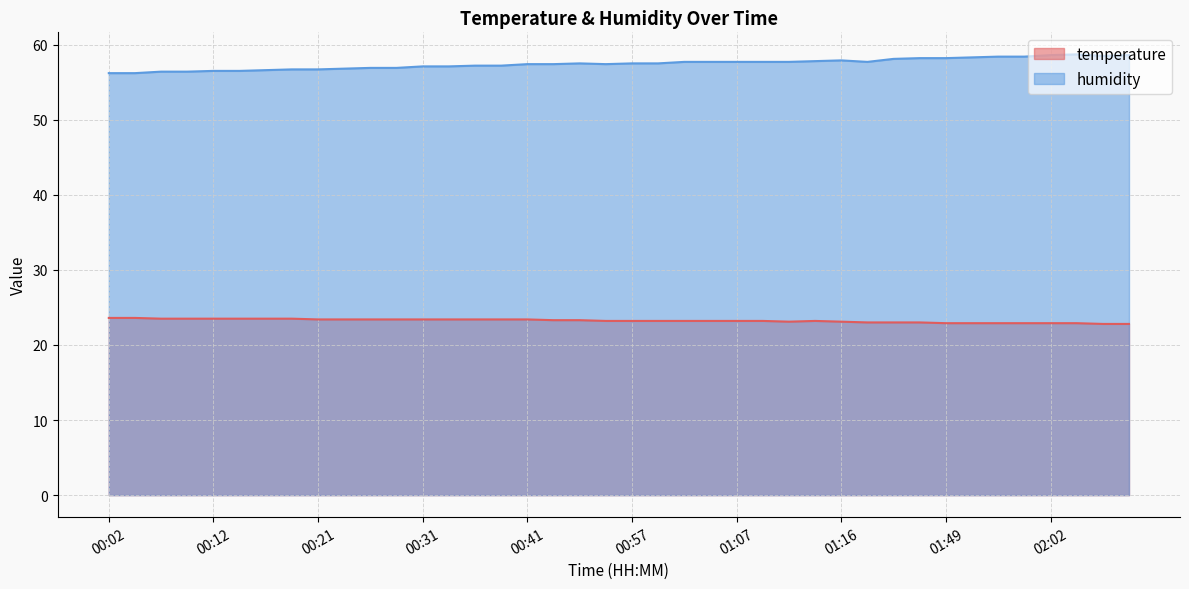

Reading left to right, list all the values displayed in this chart.

temperature: 00:02=23.6	00:04=23.6	00:07=23.5	00:09=23.5	00:12=23.5	00:14=23.5	00:16=23.5	00:19=23.5	00:21=23.4	00:24=23.4	00:26=23.4	00:29=23.4	00:31=23.4	00:34=23.4	00:36=23.4	00:38=23.4	00:41=23.4	00:44=23.3	00:52=23.3	00:54=23.2	00:57=23.2	00:59=23.2	01:02=23.2	01:04=23.2	01:07=23.2	01:09=23.2	01:11=23.1	01:14=23.2	01:16=23.1	01:30=23.0	01:38=23.0	01:46=23.0	01:49=22.9	01:54=22.9	01:57=22.9	02:00=22.9	02:02=22.9	02:05=22.9	02:08=22.8	02:10=22.8
humidity: 00:02=56.2	00:04=56.2	00:07=56.4	00:09=56.4	00:12=56.5	00:14=56.5	00:16=56.6	00:19=56.7	00:21=56.7	00:24=56.8	00:26=56.9	00:29=56.9	00:31=57.1	00:34=57.1	00:36=57.2	00:38=57.2	00:41=57.4	00:44=57.4	00:52=57.5	00:54=57.4	00:57=57.5	00:59=57.5	01:02=57.7	01:04=57.7	01:07=57.7	01:09=57.7	01:11=57.7	01:14=57.8	01:16=57.9	01:30=57.7	01:38=58.1	01:46=58.2	01:49=58.2	01:54=58.3	01:57=58.4	02:00=58.4	02:02=58.6	02:05=58.7	02:08=58.5	02:10=58.6